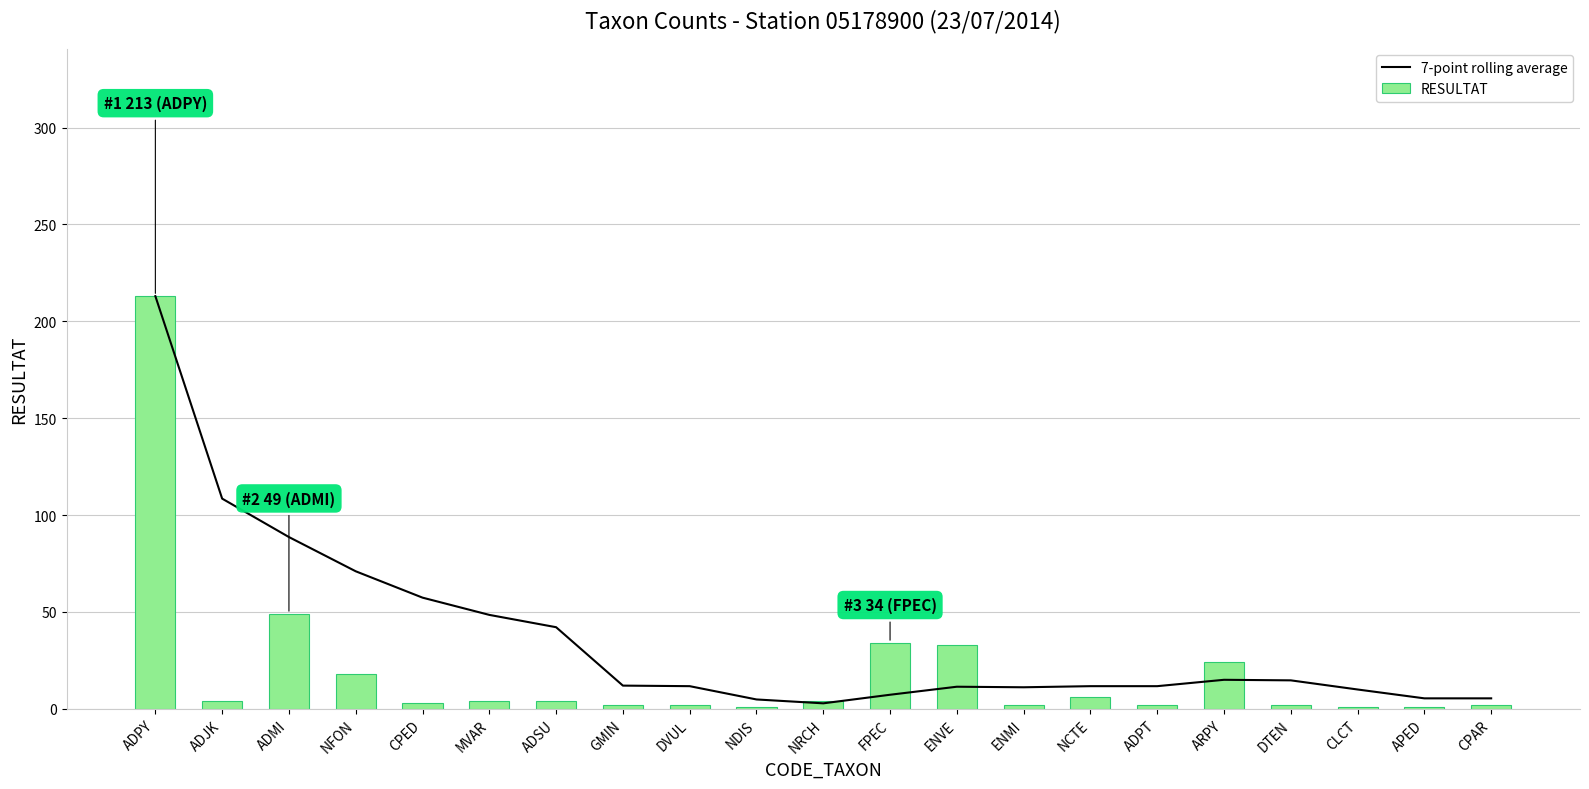

What is the greatest value displayed?

213.0